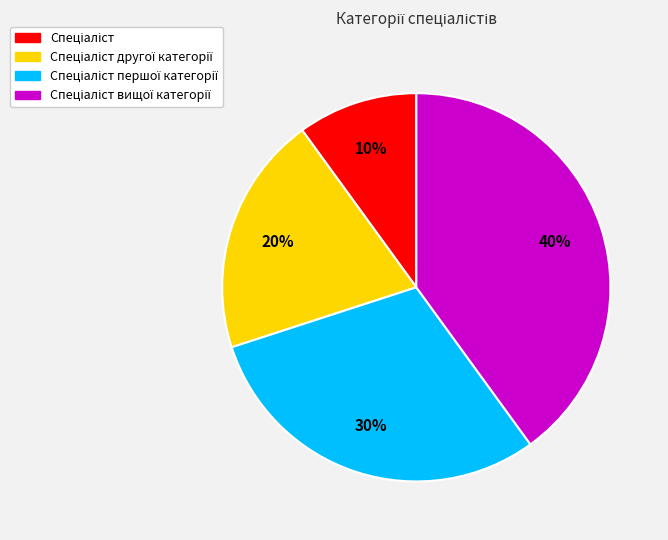

Does any single category account for the majority?

No